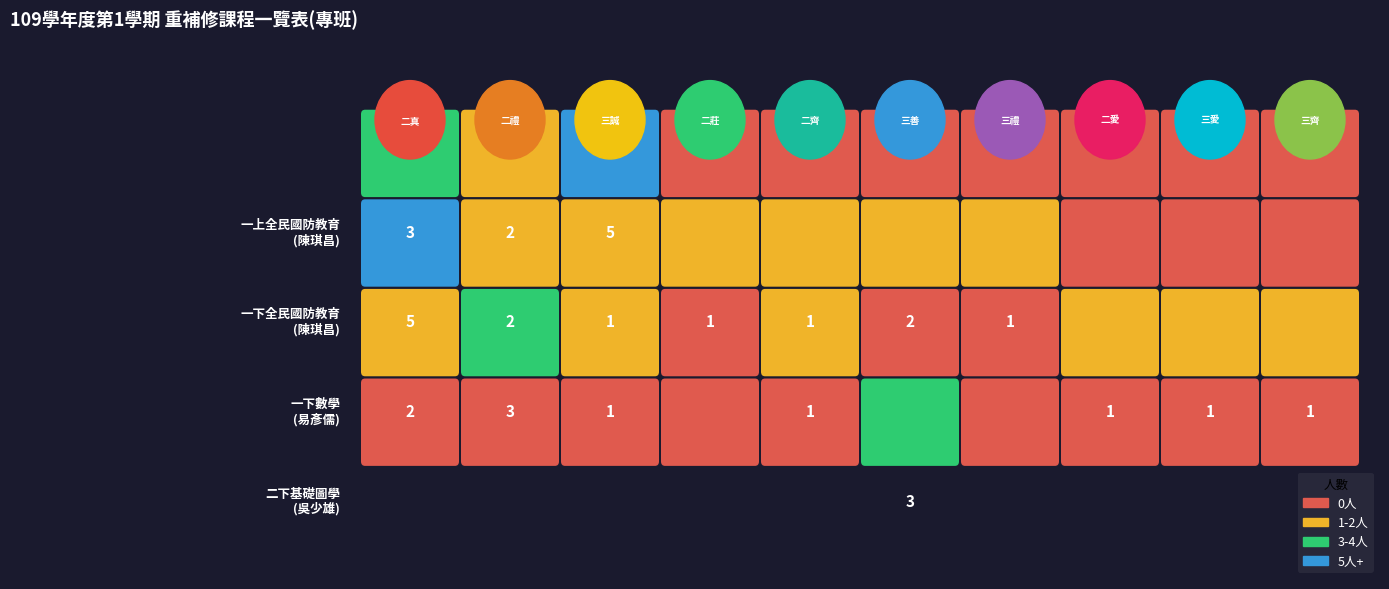

Which series changed the most between 5 and 9?

一上全民國防教育